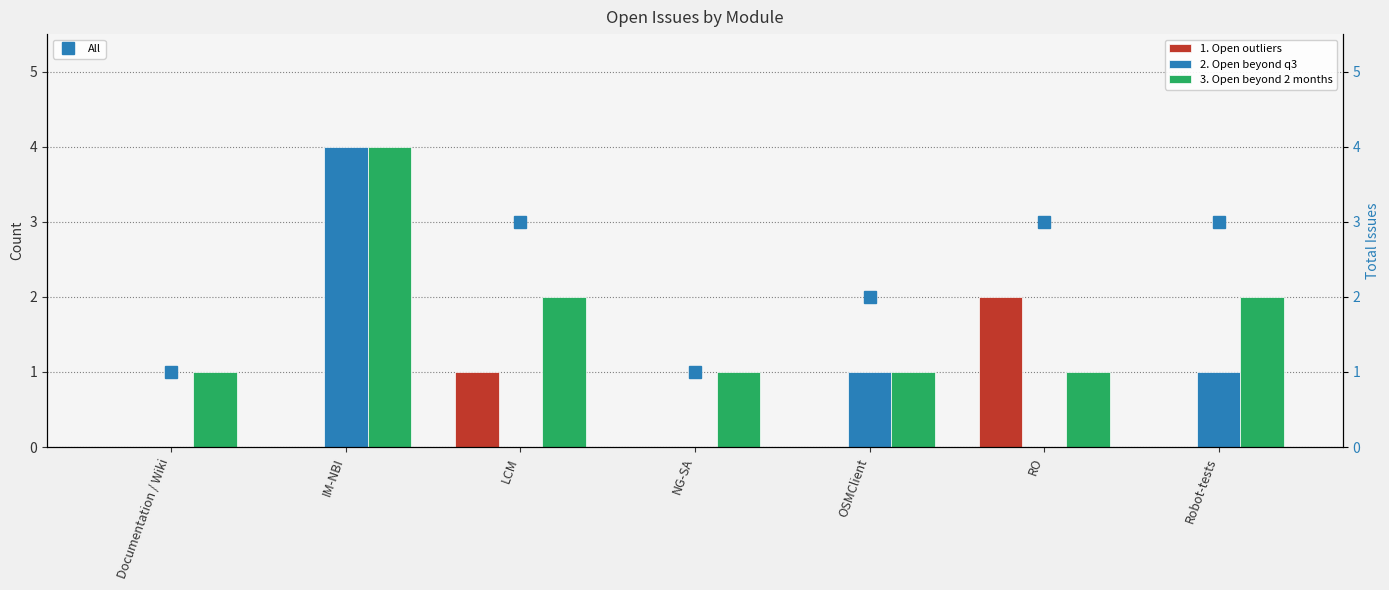

At which label does All first exceed 3?

IM-NBI